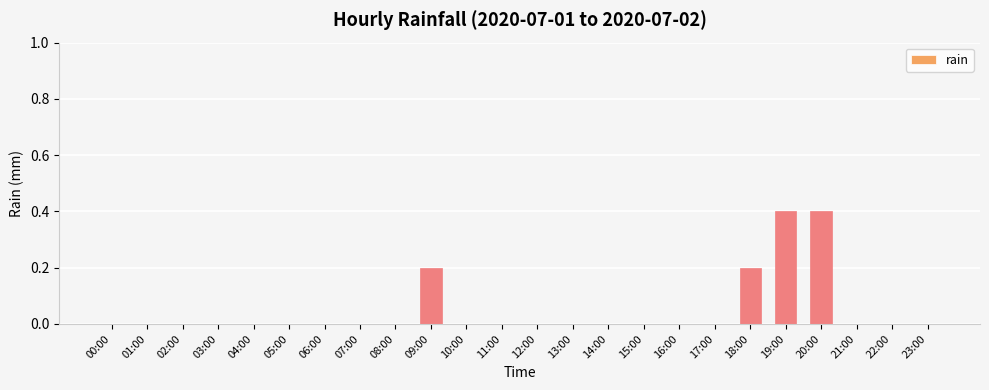

Reading left to right, transcribe all the data shown in this chart.

00:00=0.0	01:00=0.0	02:00=0.0	03:00=0.0	04:00=0.0	05:00=0.0	06:00=0.0	07:00=0.0	08:00=0.0	09:00=0.2	10:00=0.0	11:00=0.0	12:00=0.0	13:00=0.0	14:00=0.0	15:00=0.0	16:00=0.0	17:00=0.0	18:00=0.2	19:00=0.4	20:00=0.4	21:00=0.0	22:00=0.0	23:00=0.0